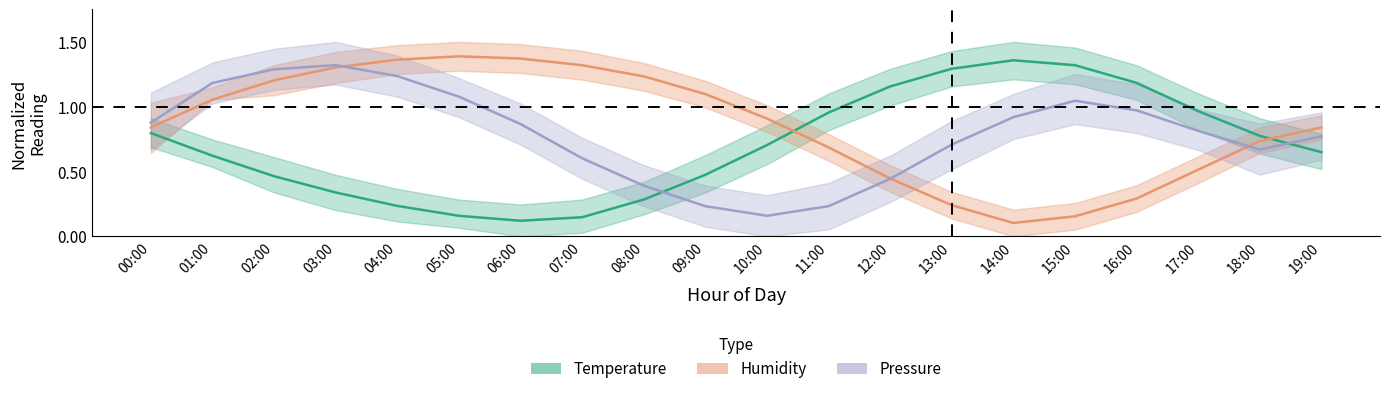

List the series in order of their peak value, lowest first.

pressure_center, temperature_center, humidity_center